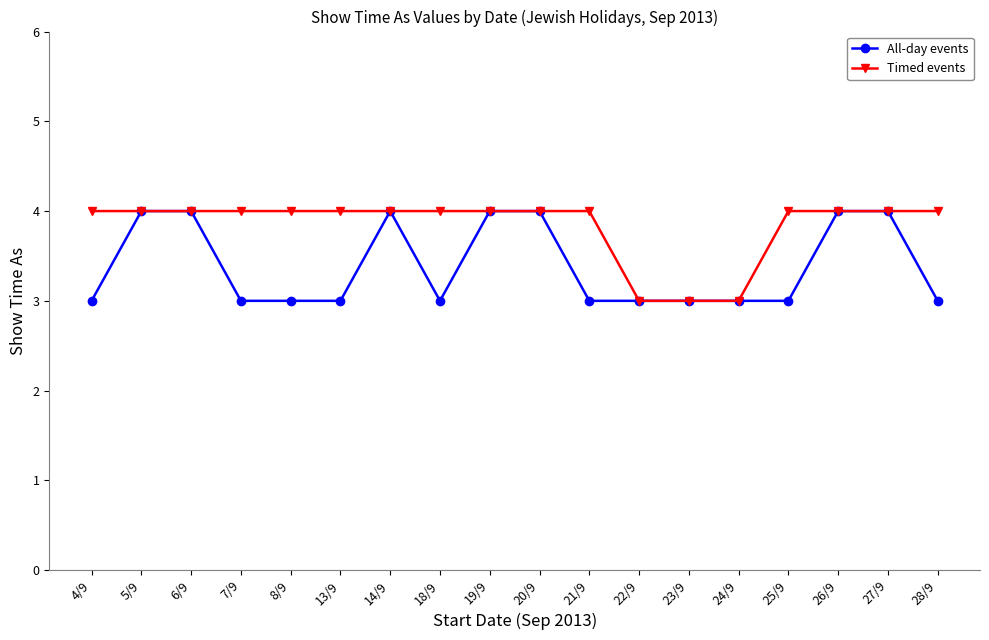

What is the smallest value displayed?

3